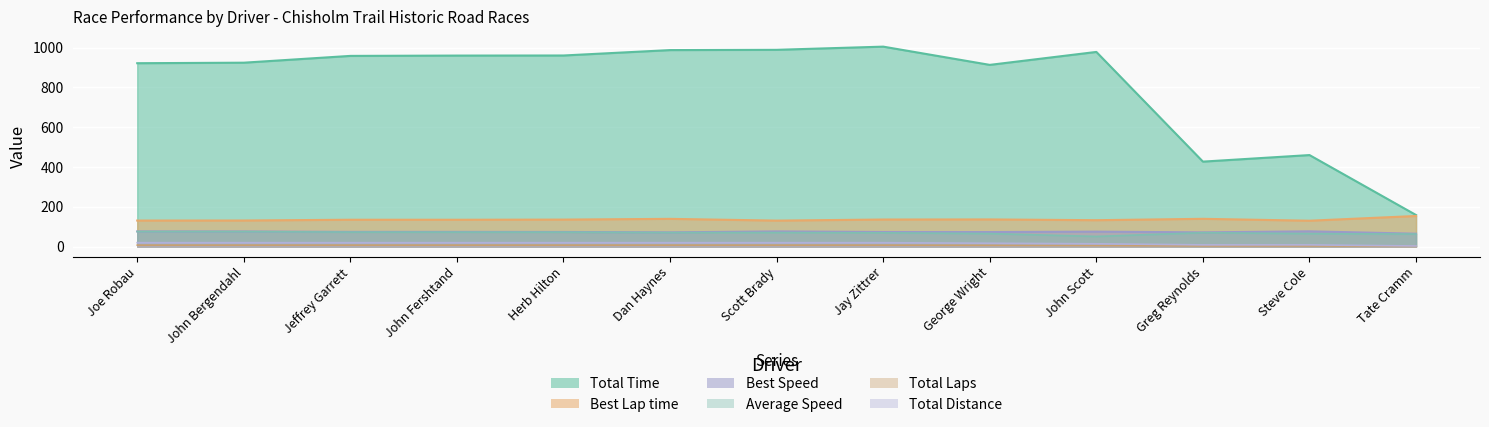

Does the chart display data point markers on the line(s)?

No